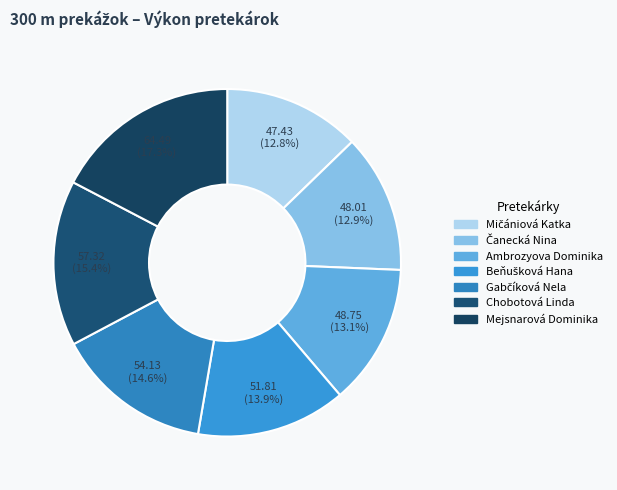

To the nearest percent, what is the combined percentage of Čanecká Nina and Mičániová Katka?

26%